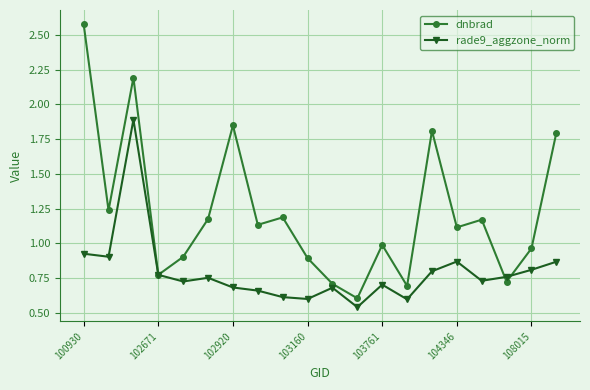

What is the value of the rade9_aggzone_norm point at the 3rd from the left?

1.9